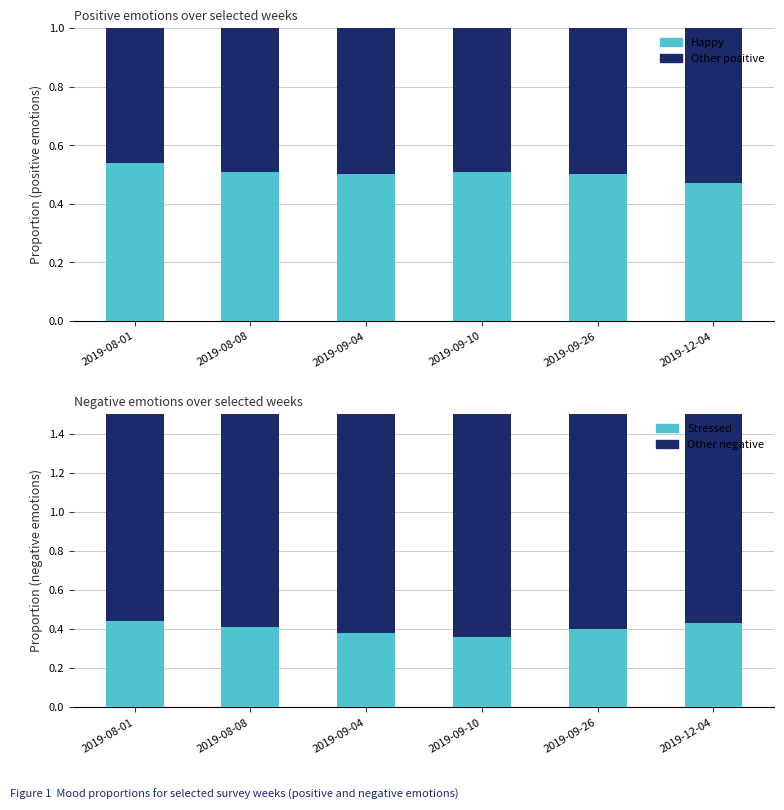

The value of Other positive at 2019-08-08 is 0.4. True or false?

False